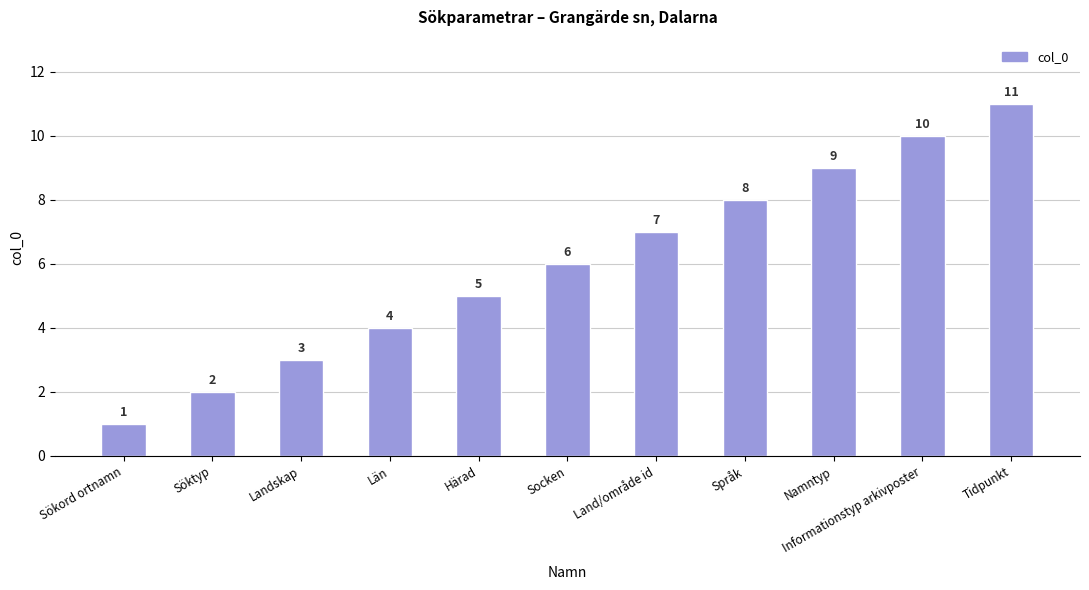

How many distinct data groups are displayed?

1